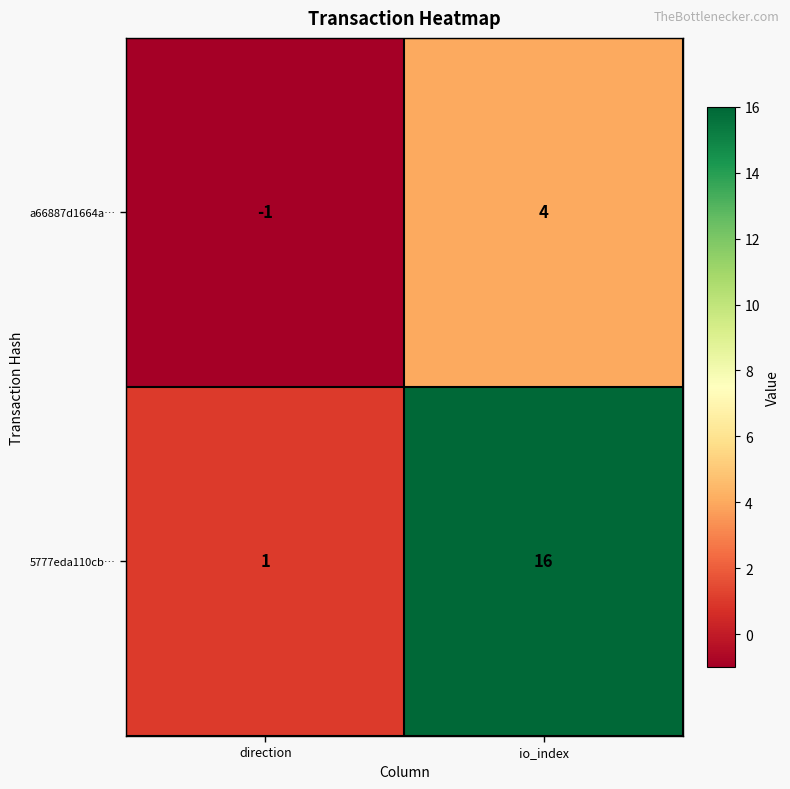

Which label corresponds to the largest value in the chart?

io_index